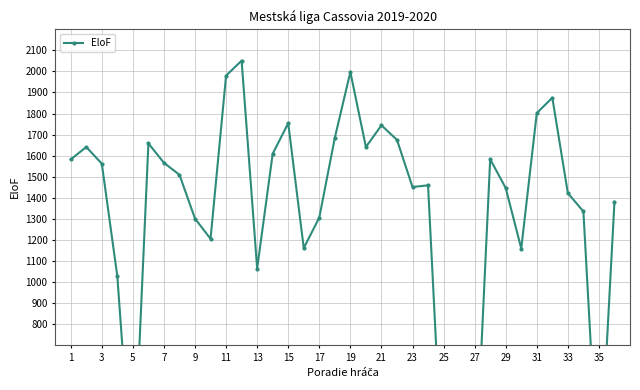

True or false: there are more than 1 points higher than both neighbors.

True